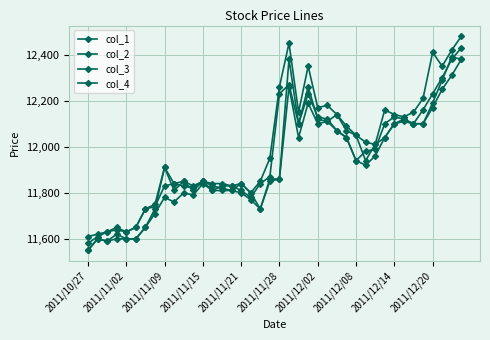

How many lines are shown in the chart?

4